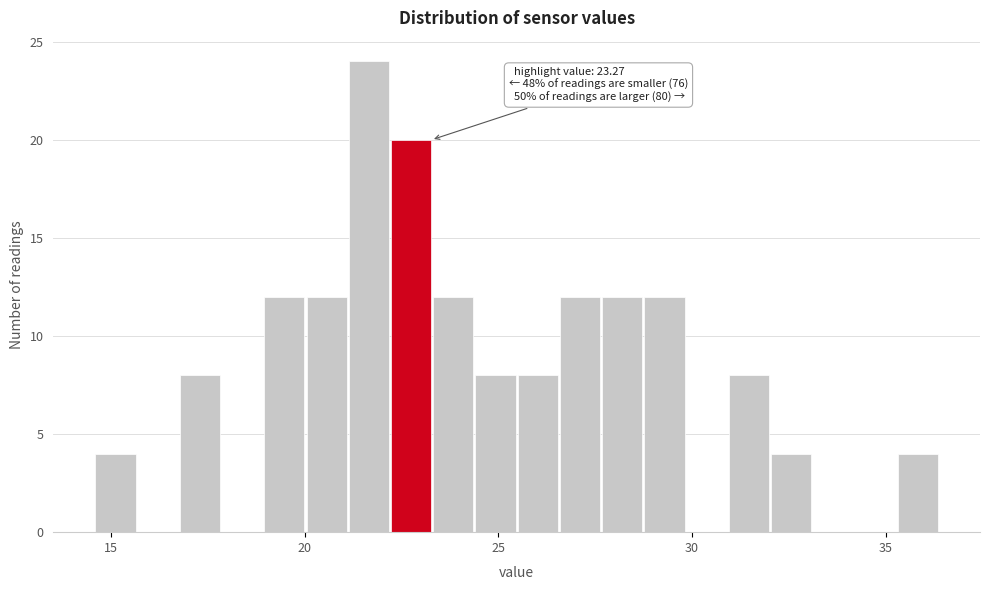

Read against the x-axis, roughly where is the centre of the tallest bar?

21.5